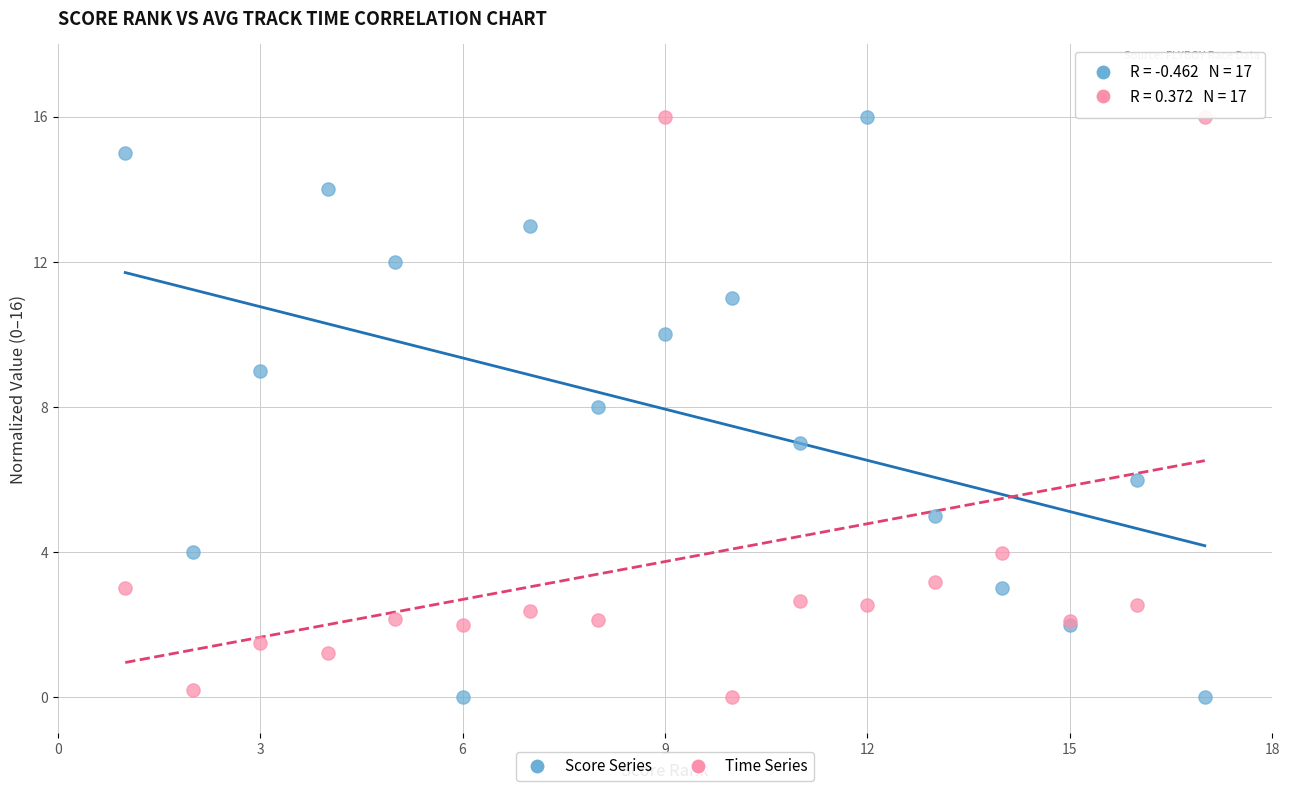

What is the X range (max minus min) for the scatter plot?

16.0